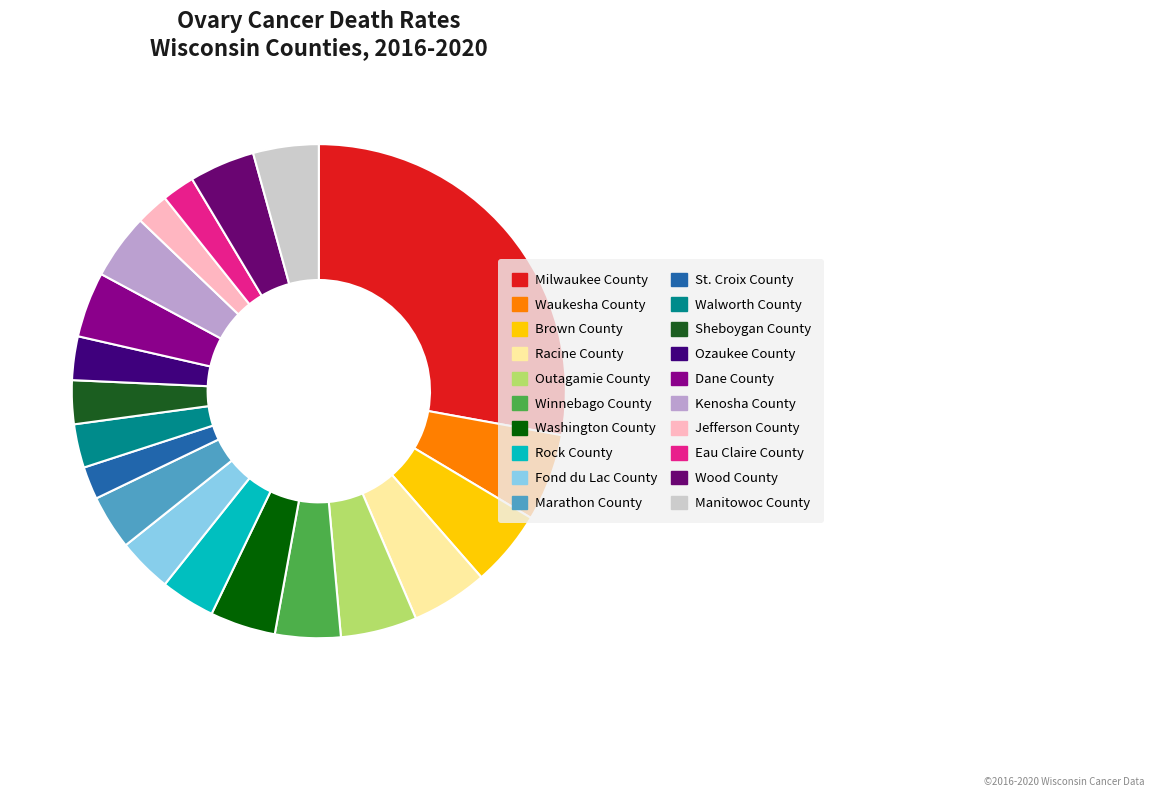

Does Waukesha County account for over 50% of the chart?

No